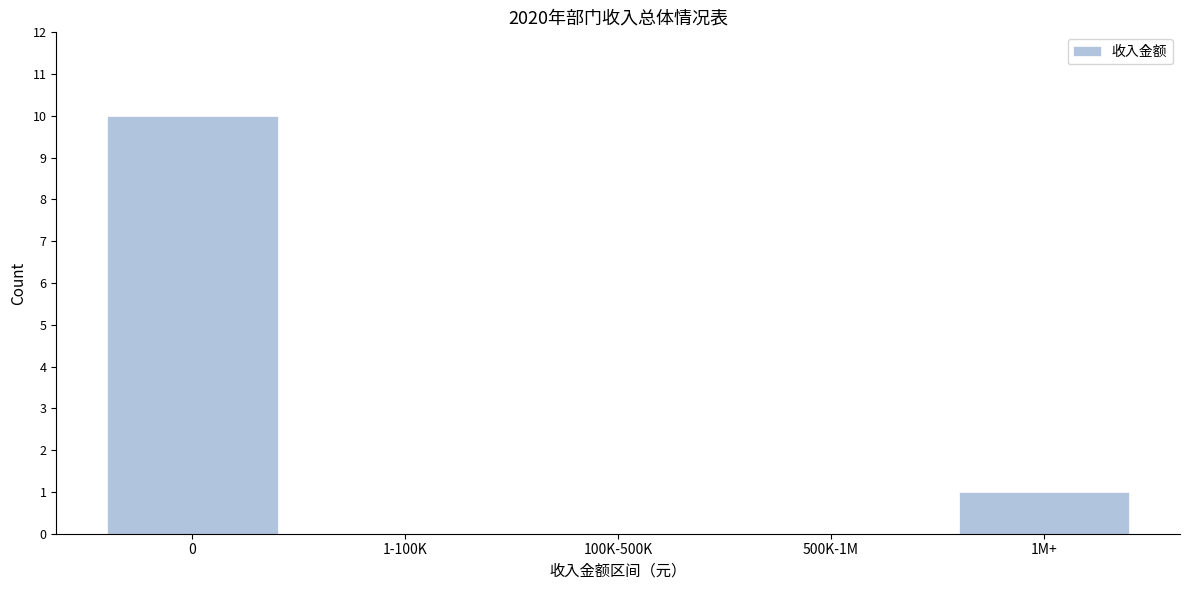

Reading left to right, extract all data points from this chart.

0=10	1-100K=0	100K-500K=0	500K-1M=0	1M+=1